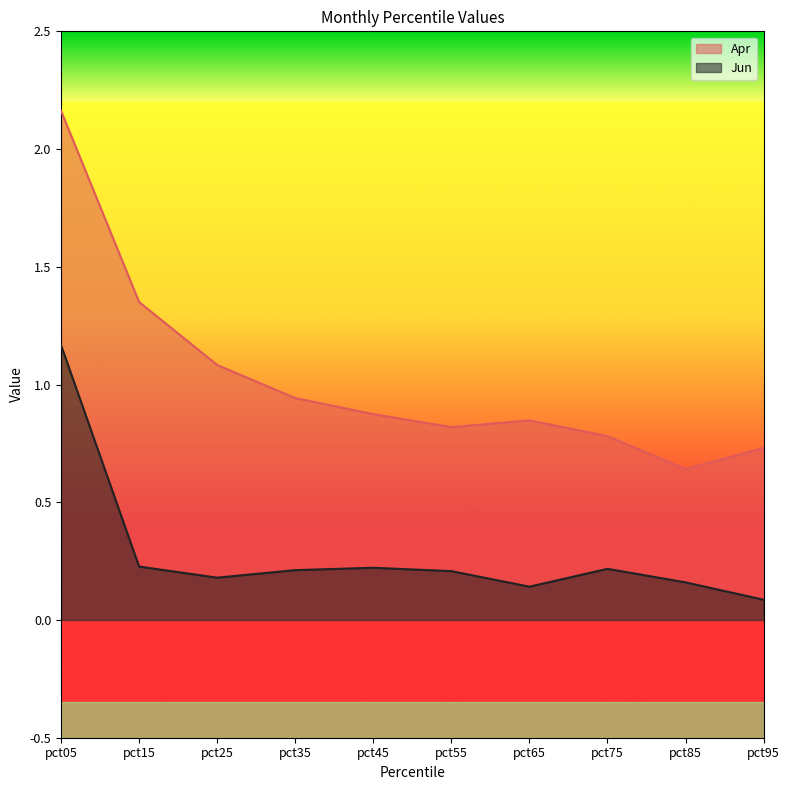

What is the value of the Jun point at the 10th from the left?

0.1